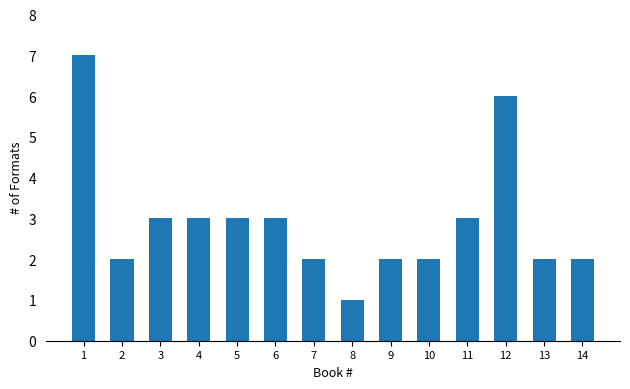

What is the ratio of the value at 4 to the value at 6?

1.0